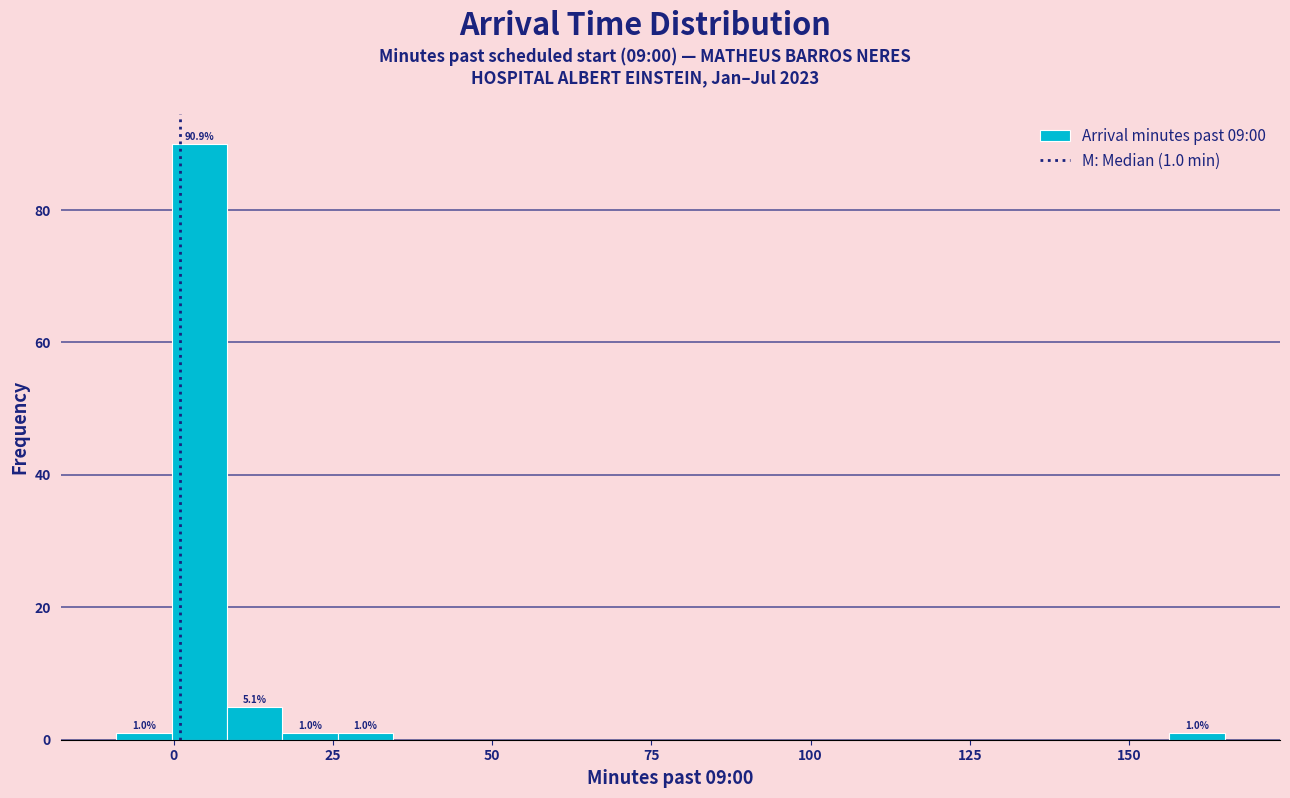

Around what value on the x-axis is the tallest bar? Give the approximate position of its centre, as read against the axis.

5